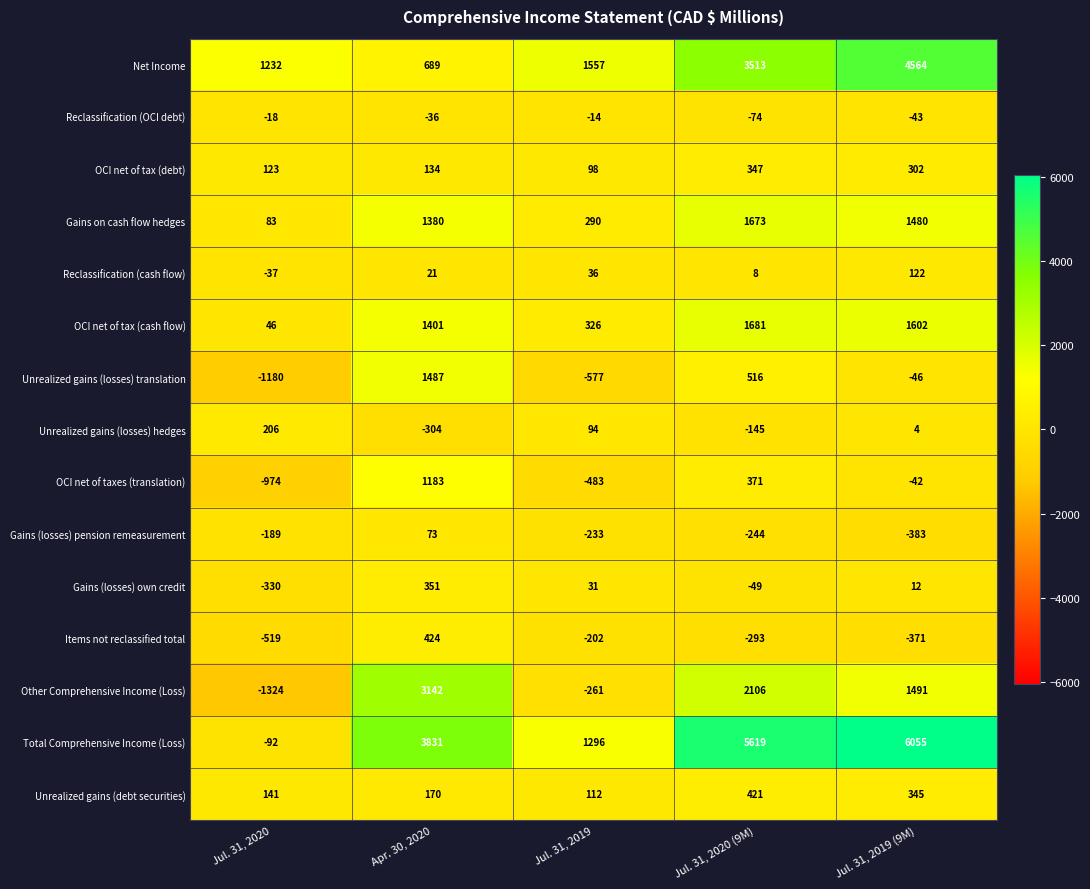

Where does the OCI net of taxes (translation) series first go above -42?

Apr. 30, 2020